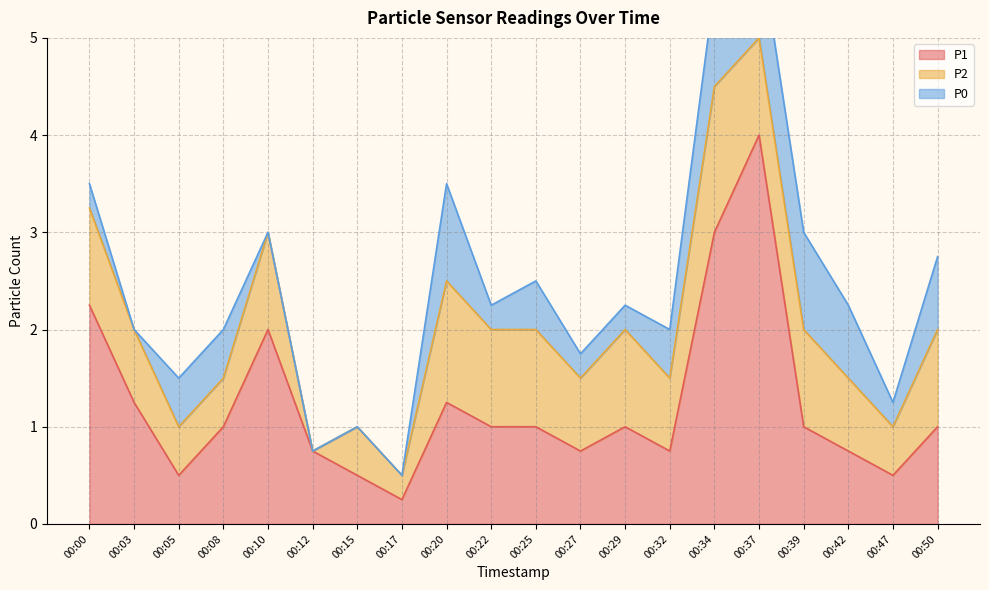

Where does the P2 series first go above 1?

00:20